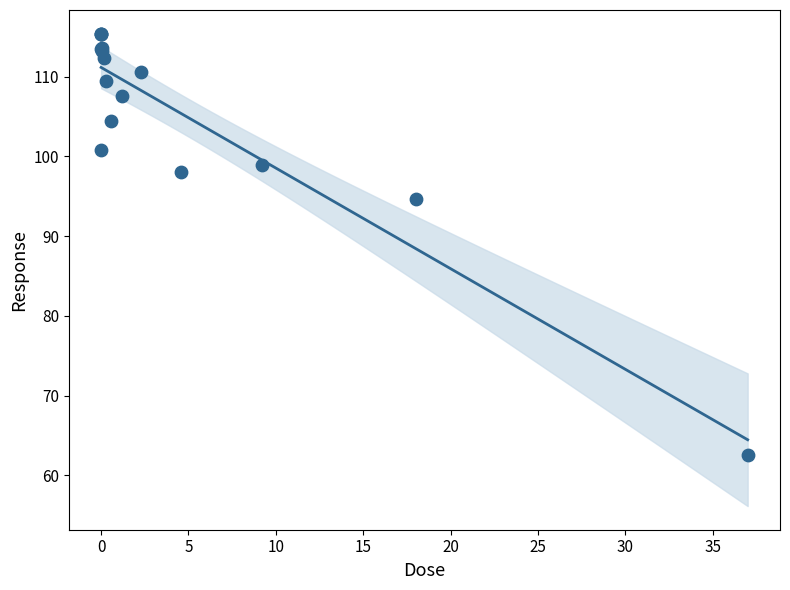

What Y value in the scatter plot is closest to 88?

94.7